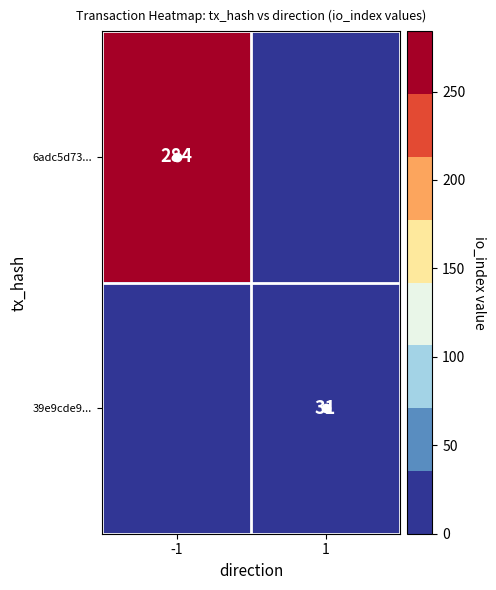

At which label does 6adc5d73... reach its minimum?

1